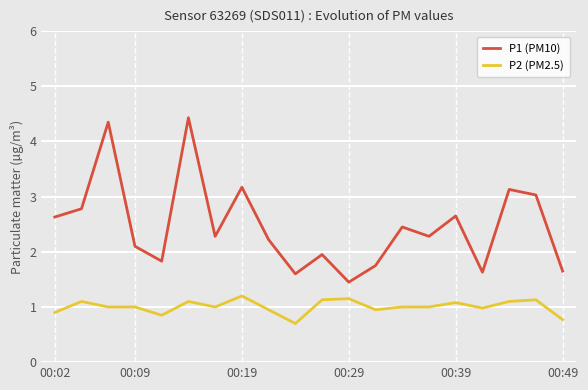

Which series has the widest spread of values?

P1 (PM10)